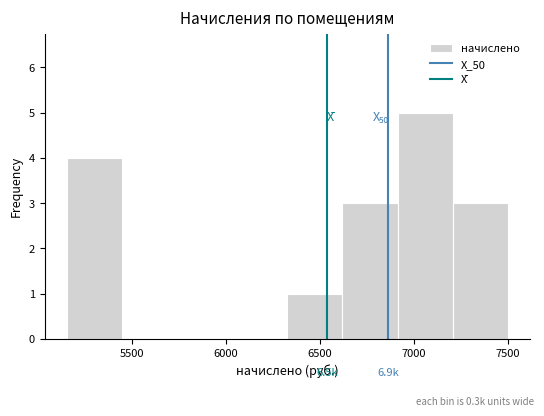

Which range on the x-axis has the tallest bar?

6900 to 7200